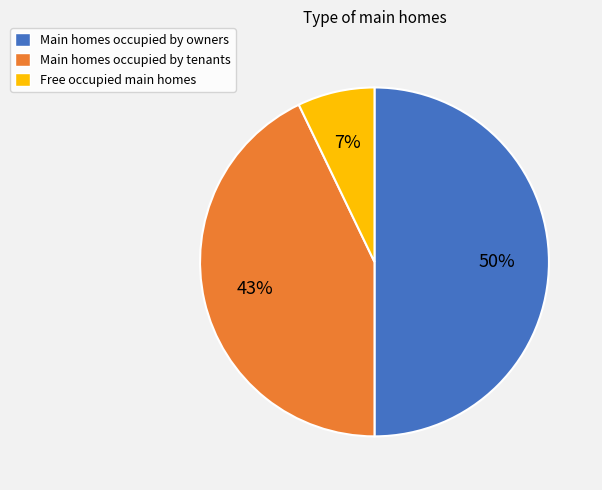

The Main homes occupied by owners slice represents 50% of the pie. True or false?

True